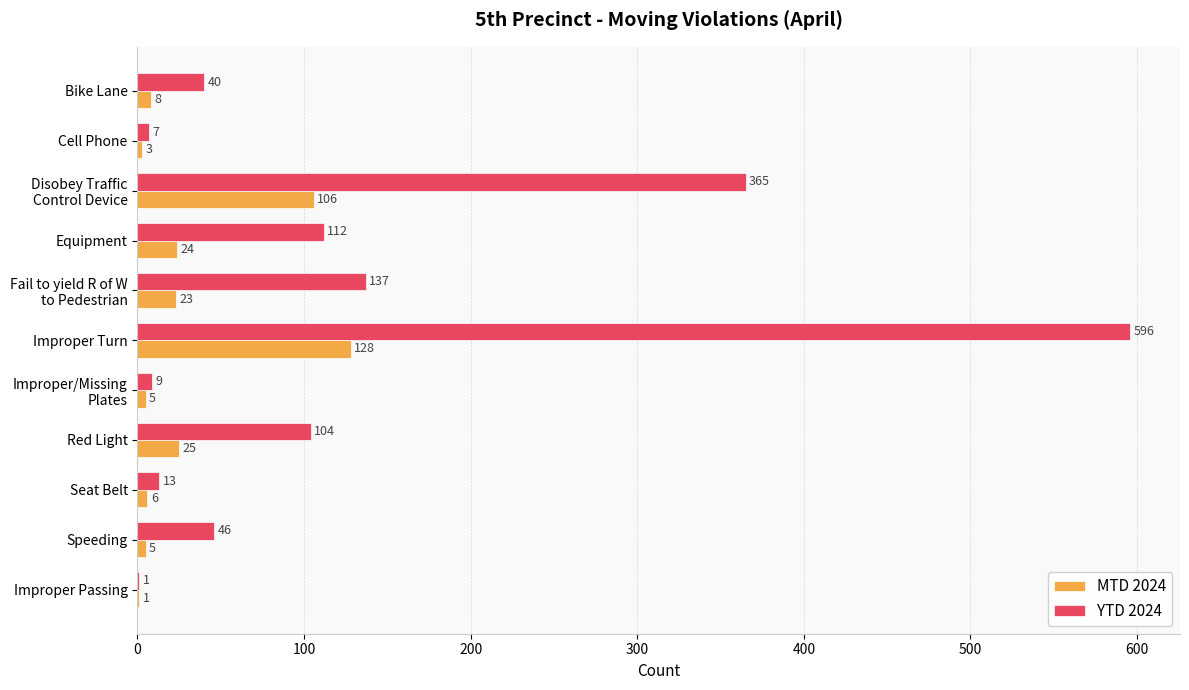

Which series has the largest range (max minus min)?

YTD 2024